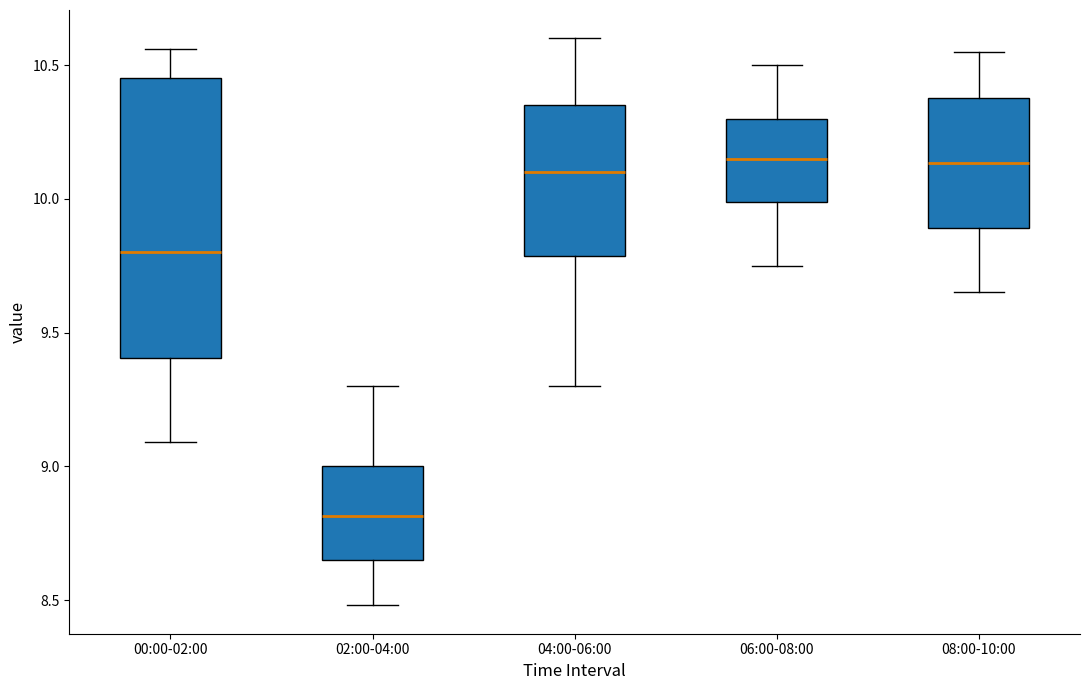

Reading left to right, transcribe this box plot: for each box, give where its median line is, the range the box spans, and where its two whiskers end, as read against the y-axis. The values are not printed on the chart, so give them approximately, as read against the axis.

00:00-02:00: median 9.80, box 9.40 to 10.45, whiskers 9.10 to 10.55
02:00-04:00: median 8.80, box 8.65 to 9.00, whiskers 8.50 to 9.30
04:00-06:00: median 10.10, box 9.80 to 10.35, whiskers 9.30 to 10.60
06:00-08:00: median 10.15, box 10.00 to 10.30, whiskers 9.75 to 10.50
08:00-10:00: median 10.15, box 9.90 to 10.40, whiskers 9.65 to 10.55